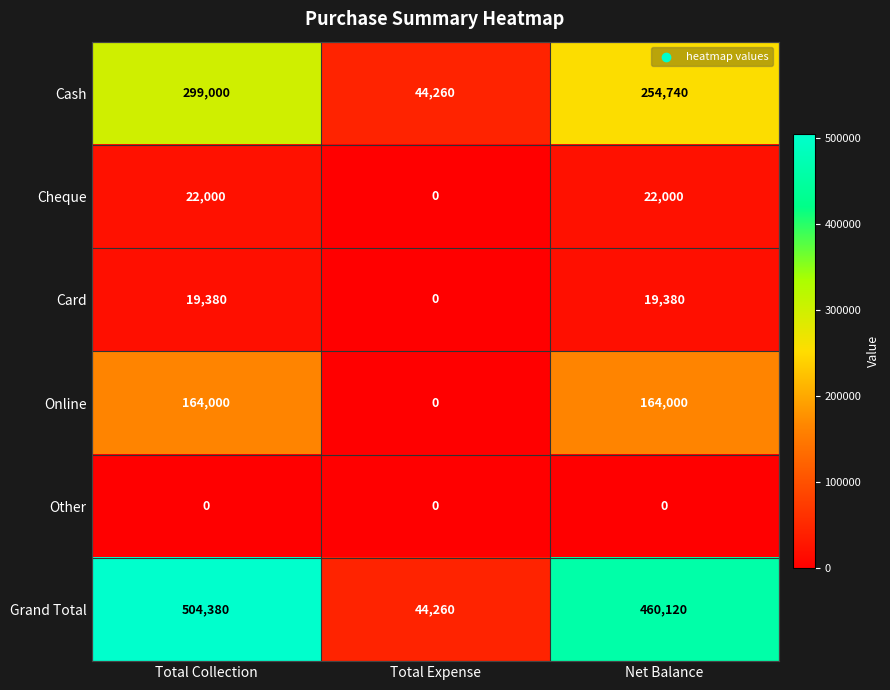

Which category has the lowest value in the Grand Total series?

Total Expense